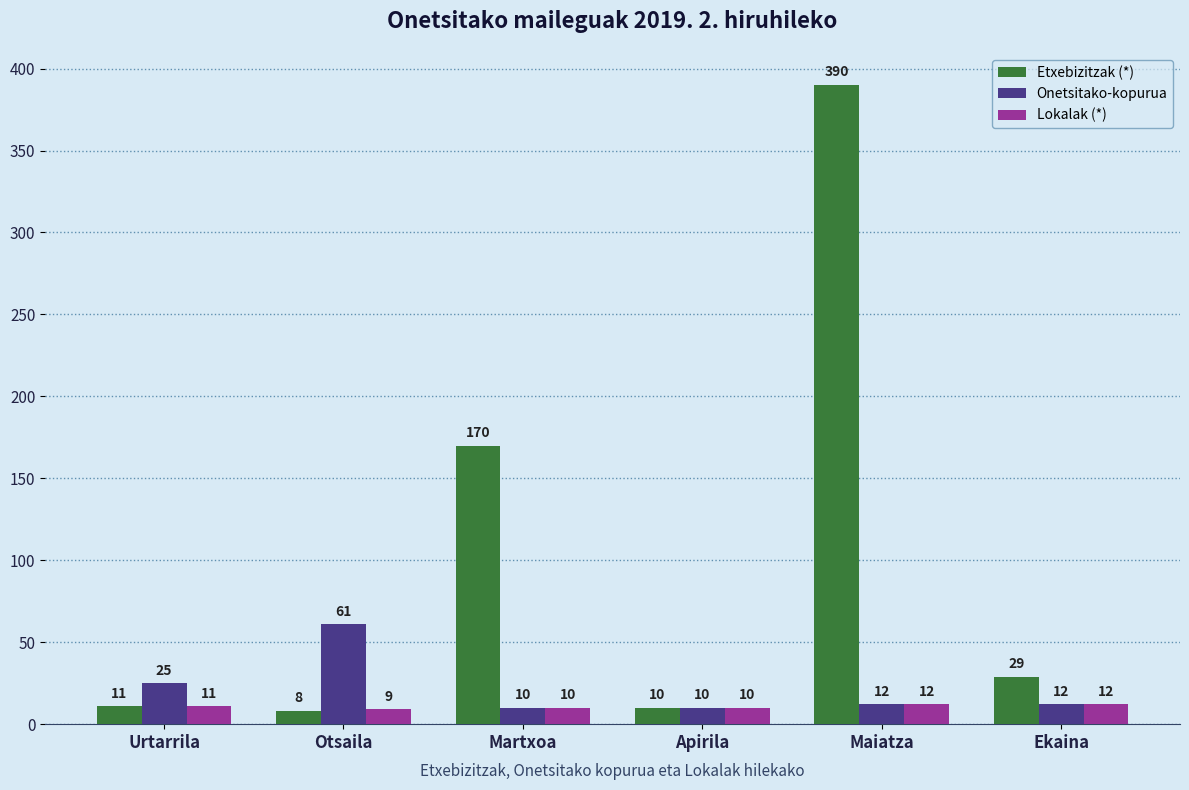

What is the minimum value for Onetsitako-kopurua?

10